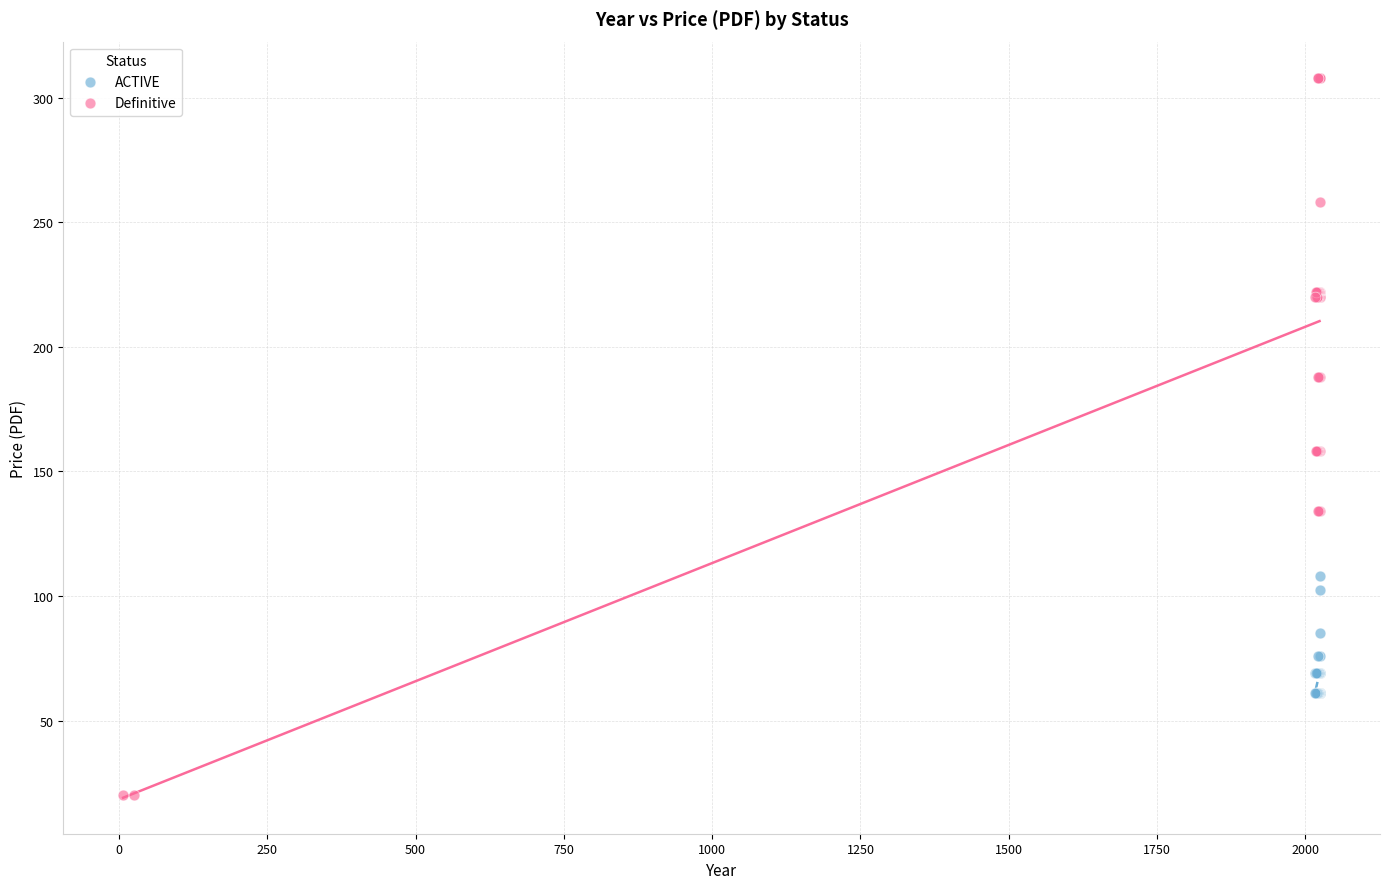

Which series contains the highest Y value?

Definitive